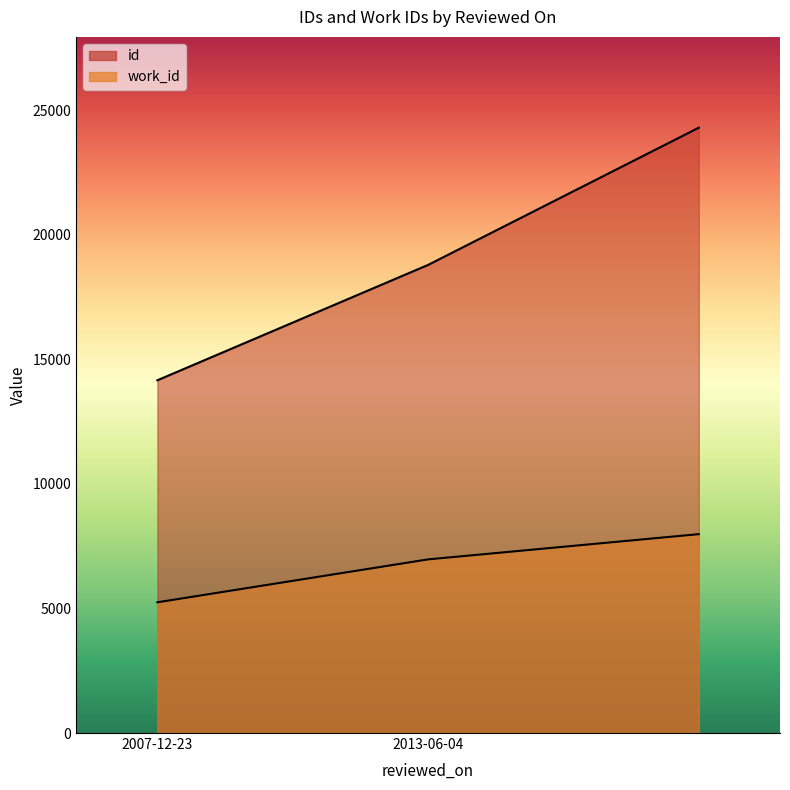

Between 2007-12-23 and 2013-06-04, which is larger?

2013-06-04